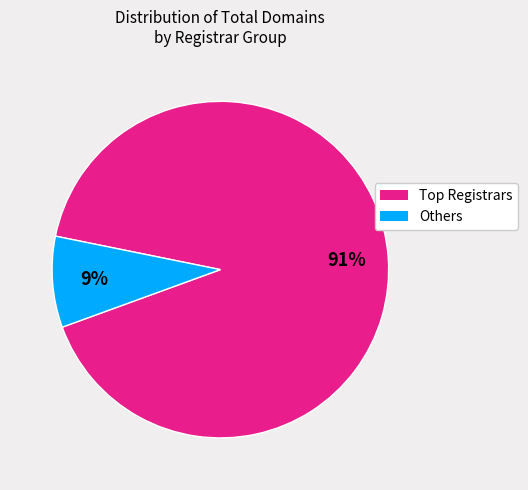

Count the number of slices in the pie.

2